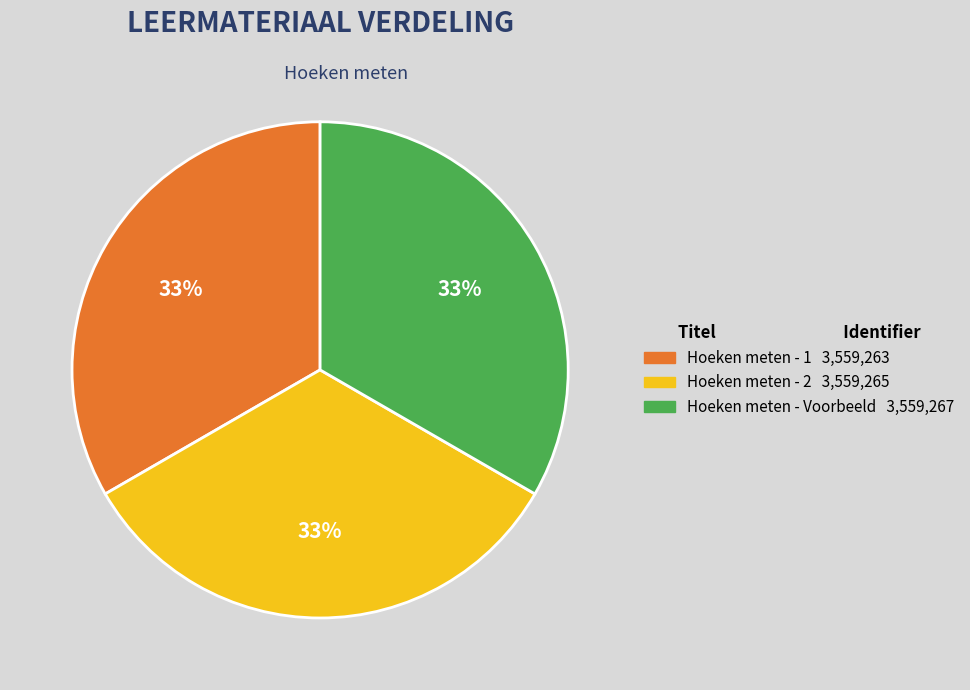

How many segments does this pie chart have?

3